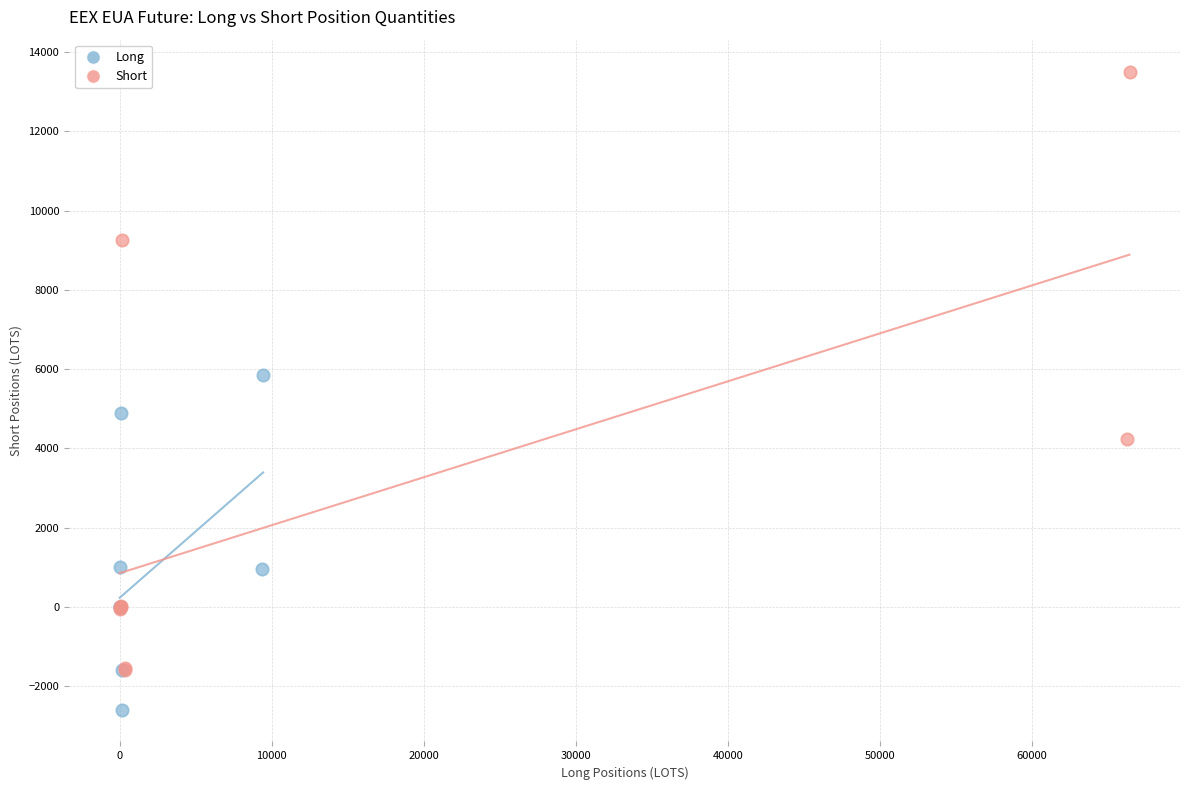

Which series has the largest Y range (max minus min)?

Short